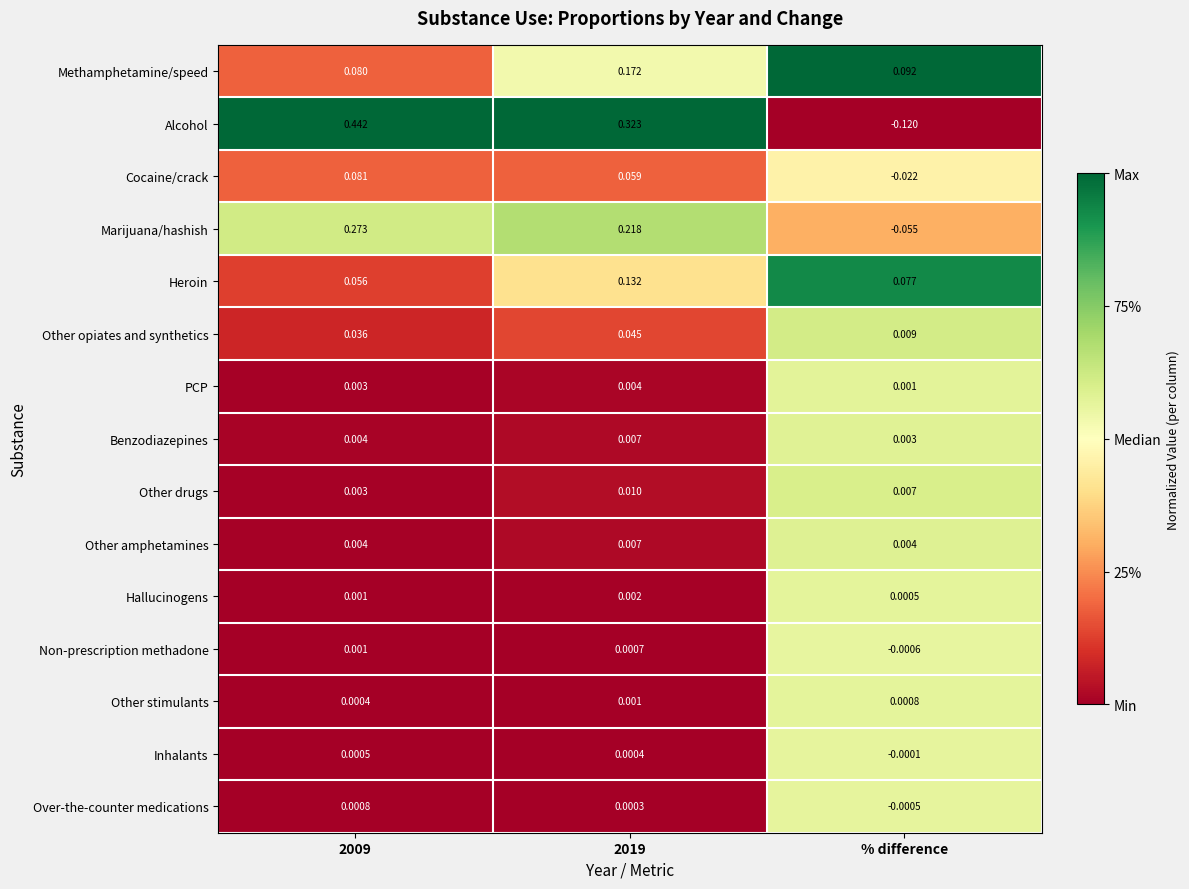

At which label does Other opiates and synthetics reach its minimum?

% difference